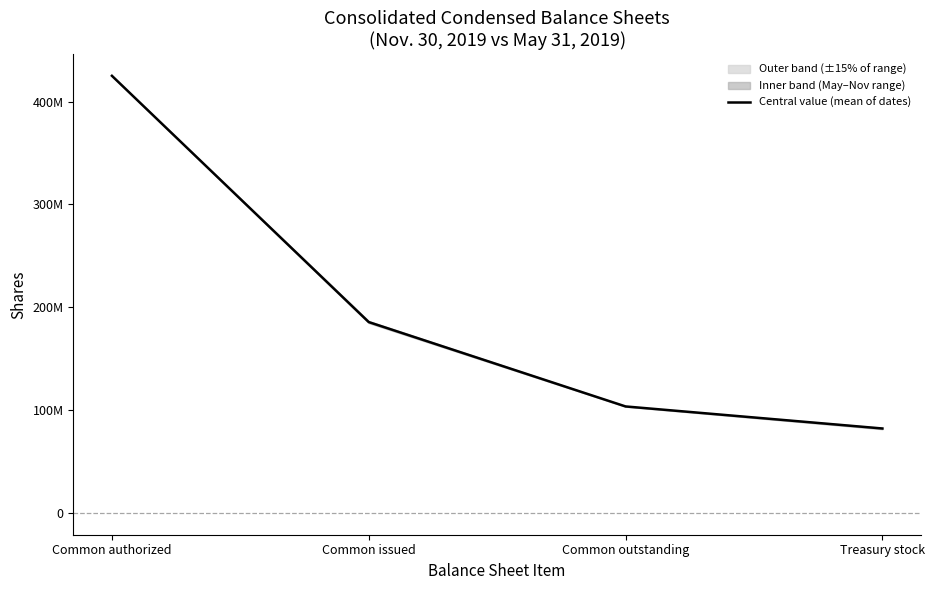

What is the label of the 1st point from the right?

Treasury stock